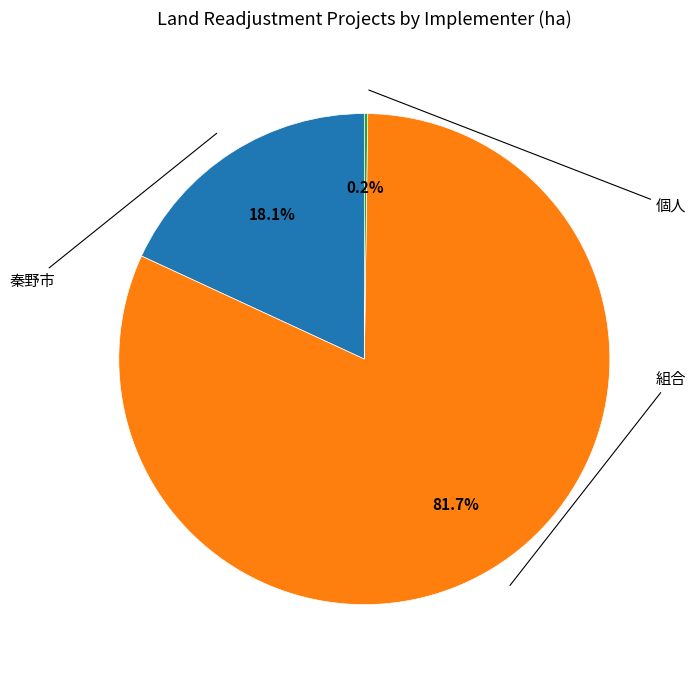

Is there any slice that represents more than half of the pie?

Yes